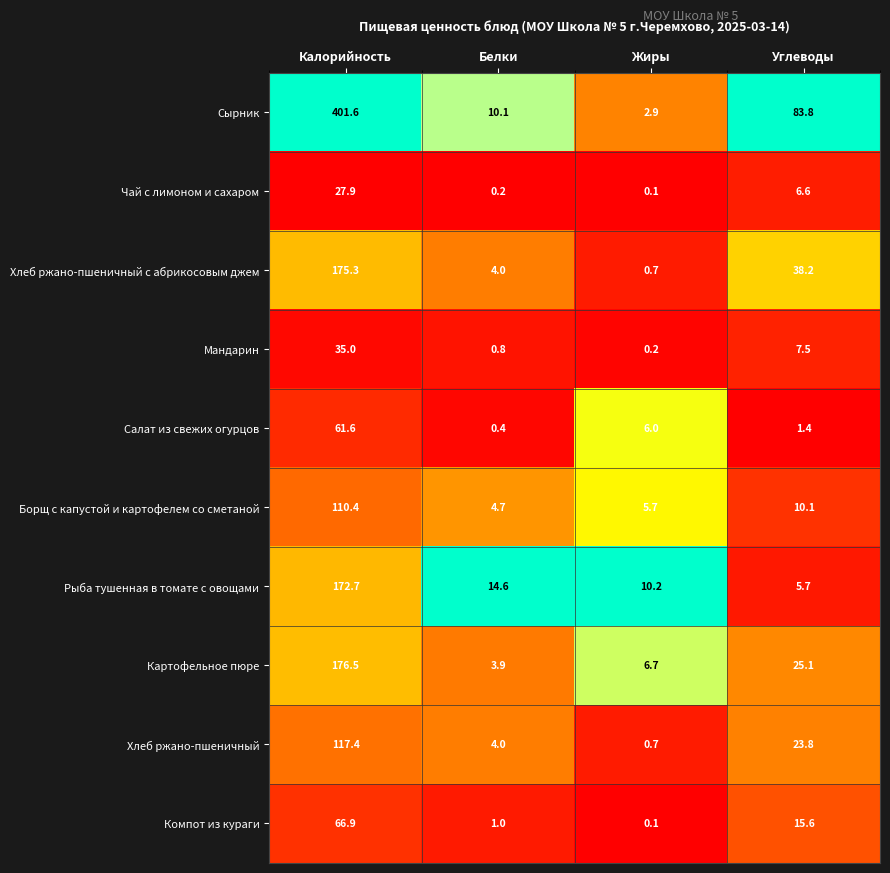

The value of Борщ с капустой и картофелем со сметаной at Белки is 4.7. True or false?

True